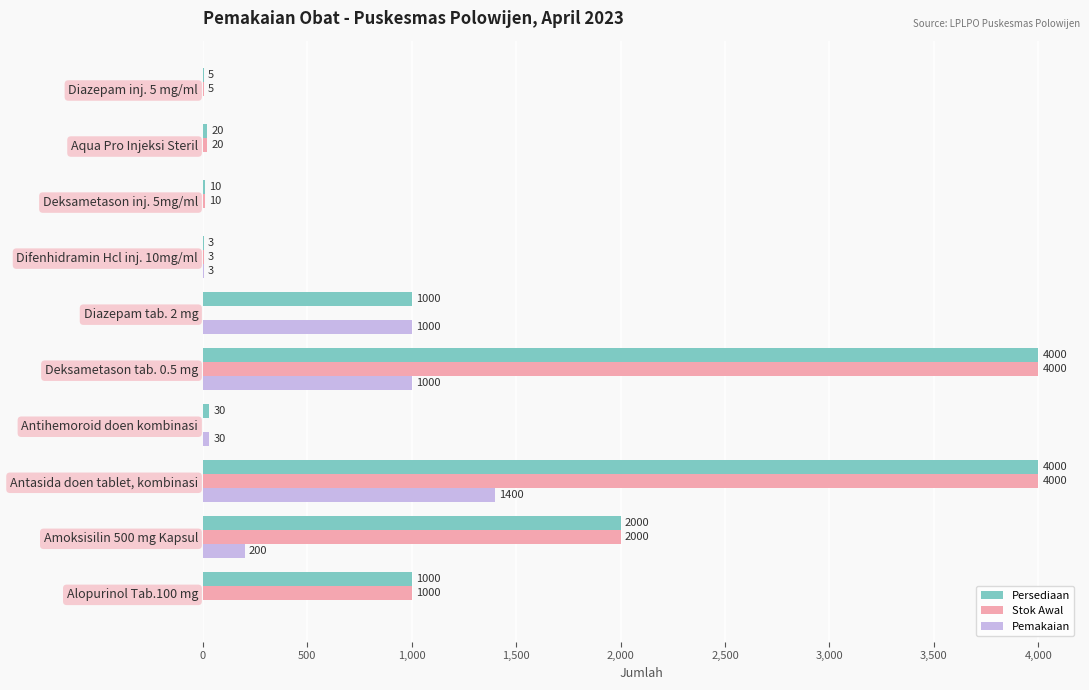

Between Diazepam tab. 2 mg and Deksametason inj. 5mg/ml, which series saw the biggest shift?

Pemakaian